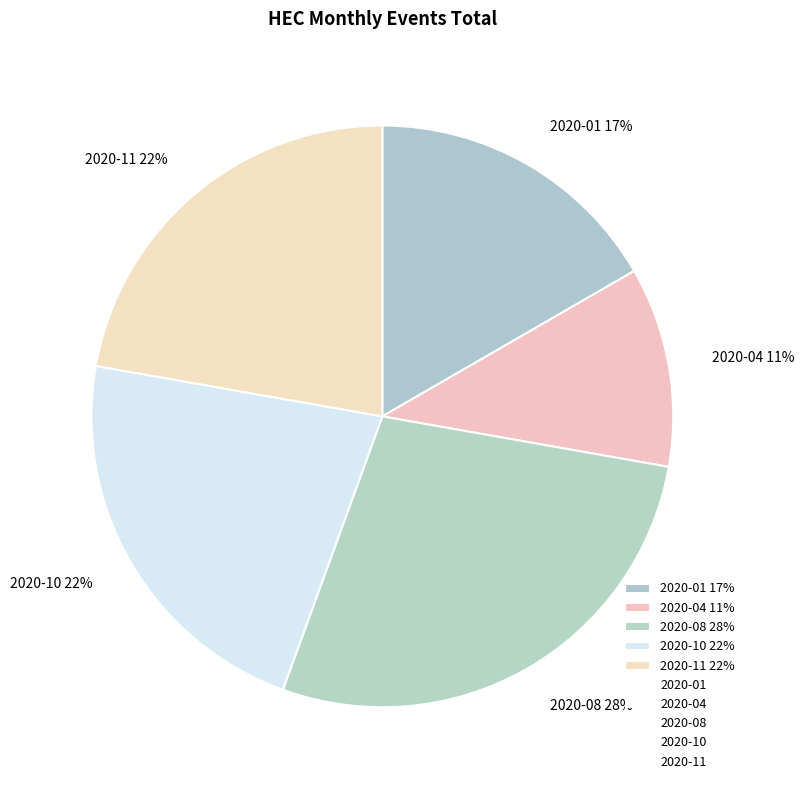

Which category has the smallest portion of the pie?

2020-04